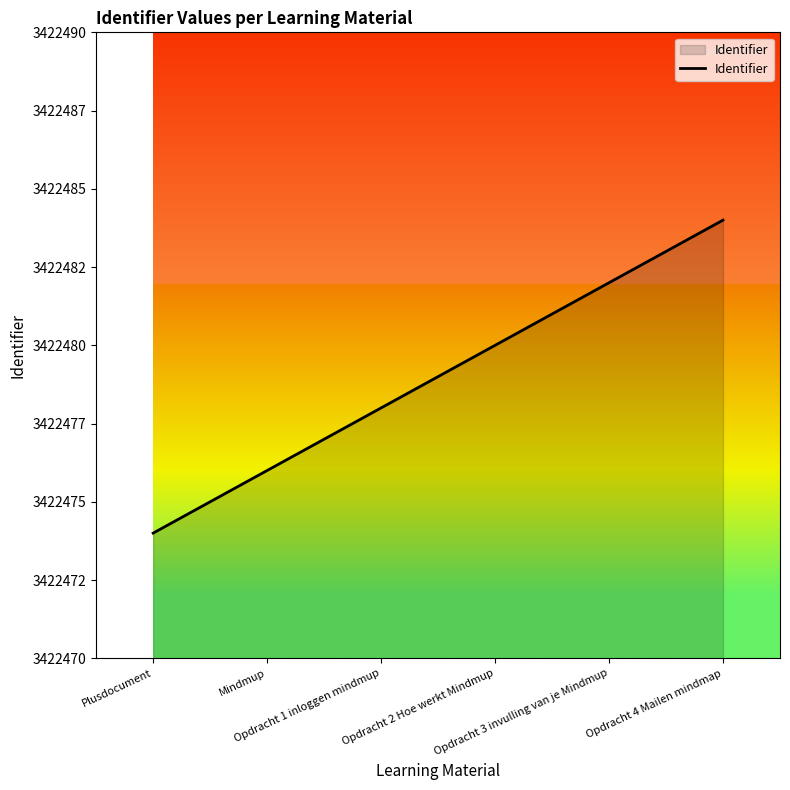

Does the chart have visible grid lines?

No